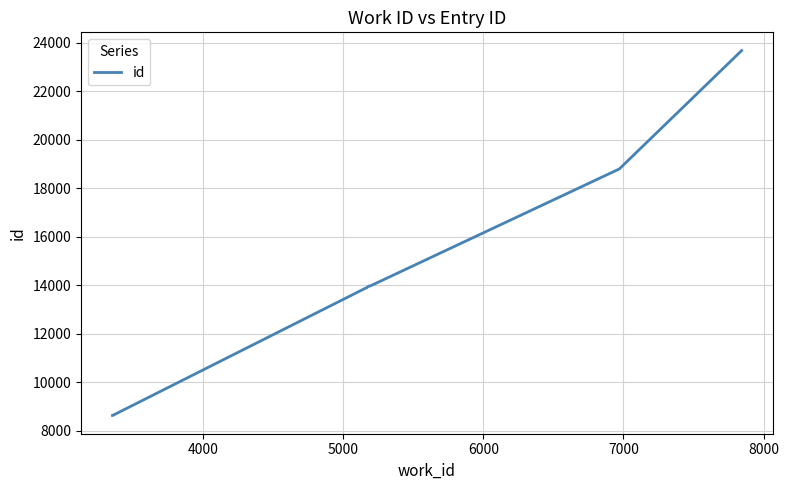

What is the greatest value displayed?

23673